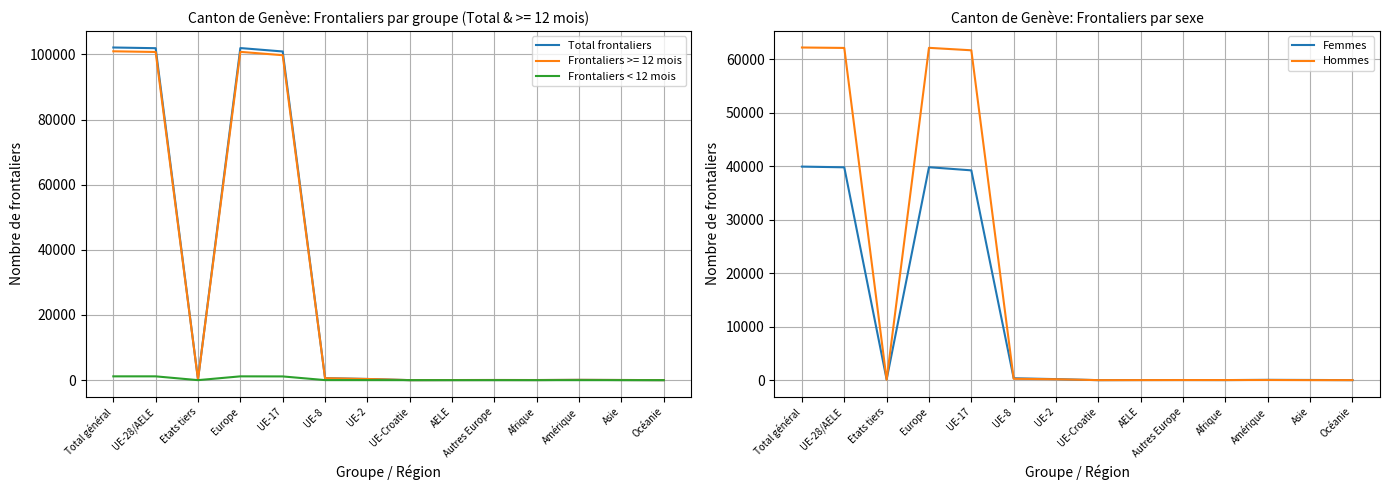

What is the label of the 12th point from the right?

Etats tiers